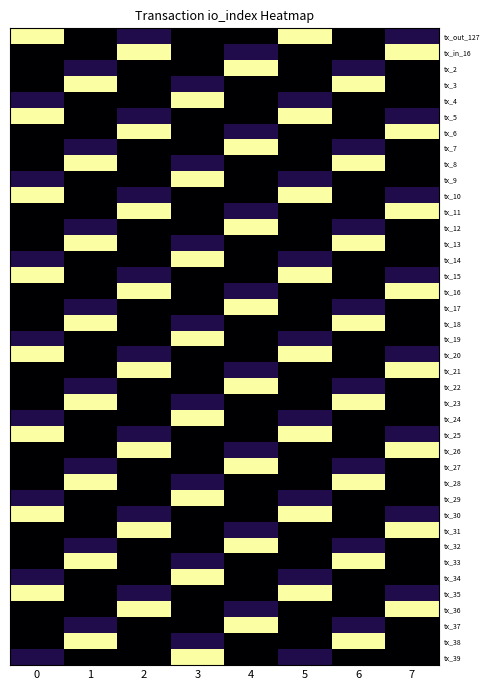

Reading right to left, transcribe all the data shown in this chart.

tx_out_127: 7=16.0	6=0.0	5=127.0	4=0.2	3=0.2	2=16.0	1=0.0	0=127.0
tx_in_16: 7=127.0	6=0.2	5=0.2	4=16.0	3=0.0	2=127.0	1=0.2	0=0.2
tx_2: 7=0.2	6=16.0	5=0.0	4=127.0	3=0.2	2=0.2	1=16.0	0=0.0
tx_3: 7=0.0	6=127.0	5=0.2	4=0.2	3=16.0	2=0.0	1=127.0	0=0.2
tx_4: 7=0.2	6=0.2	5=16.0	4=0.0	3=127.0	2=0.2	1=0.2	0=16.0
tx_5: 7=16.0	6=0.0	5=127.0	4=0.2	3=0.2	2=16.0	1=0.0	0=127.0
tx_6: 7=127.0	6=0.2	5=0.2	4=16.0	3=0.0	2=127.0	1=0.2	0=0.2
tx_7: 7=0.2	6=16.0	5=0.0	4=127.0	3=0.2	2=0.2	1=16.0	0=0.0
tx_8: 7=0.0	6=127.0	5=0.2	4=0.2	3=16.0	2=0.0	1=127.0	0=0.2
tx_9: 7=0.2	6=0.2	5=16.0	4=0.0	3=127.0	2=0.2	1=0.2	0=16.0
tx_10: 7=16.0	6=0.0	5=127.0	4=0.2	3=0.2	2=16.0	1=0.0	0=127.0
tx_11: 7=127.0	6=0.2	5=0.2	4=16.0	3=0.0	2=127.0	1=0.2	0=0.2
tx_12: 7=0.2	6=16.0	5=0.0	4=127.0	3=0.2	2=0.2	1=16.0	0=0.0
tx_13: 7=0.0	6=127.0	5=0.2	4=0.2	3=16.0	2=0.0	1=127.0	0=0.2
tx_14: 7=0.2	6=0.2	5=16.0	4=0.0	3=127.0	2=0.2	1=0.2	0=16.0
tx_15: 7=16.0	6=0.0	5=127.0	4=0.2	3=0.2	2=16.0	1=0.0	0=127.0
tx_16: 7=127.0	6=0.2	5=0.2	4=16.0	3=0.0	2=127.0	1=0.2	0=0.2
tx_17: 7=0.2	6=16.0	5=0.0	4=127.0	3=0.2	2=0.2	1=16.0	0=0.0
tx_18: 7=0.0	6=127.0	5=0.2	4=0.2	3=16.0	2=0.0	1=127.0	0=0.2
tx_19: 7=0.2	6=0.2	5=16.0	4=0.0	3=127.0	2=0.2	1=0.2	0=16.0
tx_20: 7=16.0	6=0.0	5=127.0	4=0.2	3=0.2	2=16.0	1=0.0	0=127.0
tx_21: 7=127.0	6=0.2	5=0.2	4=16.0	3=0.0	2=127.0	1=0.2	0=0.2
tx_22: 7=0.2	6=16.0	5=0.0	4=127.0	3=0.2	2=0.2	1=16.0	0=0.0
tx_23: 7=0.0	6=127.0	5=0.2	4=0.2	3=16.0	2=0.0	1=127.0	0=0.2
tx_24: 7=0.2	6=0.2	5=16.0	4=0.0	3=127.0	2=0.2	1=0.2	0=16.0
tx_25: 7=16.0	6=0.0	5=127.0	4=0.2	3=0.2	2=16.0	1=0.0	0=127.0
tx_26: 7=127.0	6=0.2	5=0.2	4=16.0	3=0.0	2=127.0	1=0.2	0=0.2
tx_27: 7=0.2	6=16.0	5=0.0	4=127.0	3=0.2	2=0.2	1=16.0	0=0.0
tx_28: 7=0.0	6=127.0	5=0.2	4=0.2	3=16.0	2=0.0	1=127.0	0=0.2
tx_29: 7=0.2	6=0.2	5=16.0	4=0.0	3=127.0	2=0.2	1=0.2	0=16.0
tx_30: 7=16.0	6=0.0	5=127.0	4=0.2	3=0.2	2=16.0	1=0.0	0=127.0
tx_31: 7=127.0	6=0.2	5=0.2	4=16.0	3=0.0	2=127.0	1=0.2	0=0.2
tx_32: 7=0.2	6=16.0	5=0.0	4=127.0	3=0.2	2=0.2	1=16.0	0=0.0
tx_33: 7=0.0	6=127.0	5=0.2	4=0.2	3=16.0	2=0.0	1=127.0	0=0.2
tx_34: 7=0.2	6=0.2	5=16.0	4=0.0	3=127.0	2=0.2	1=0.2	0=16.0
tx_35: 7=16.0	6=0.0	5=127.0	4=0.2	3=0.2	2=16.0	1=0.0	0=127.0
tx_36: 7=127.0	6=0.2	5=0.2	4=16.0	3=0.0	2=127.0	1=0.2	0=0.2
tx_37: 7=0.2	6=16.0	5=0.0	4=127.0	3=0.2	2=0.2	1=16.0	0=0.0
tx_38: 7=0.0	6=127.0	5=0.2	4=0.2	3=16.0	2=0.0	1=127.0	0=0.2
tx_39: 7=0.2	6=0.2	5=16.0	4=0.0	3=127.0	2=0.2	1=0.2	0=16.0